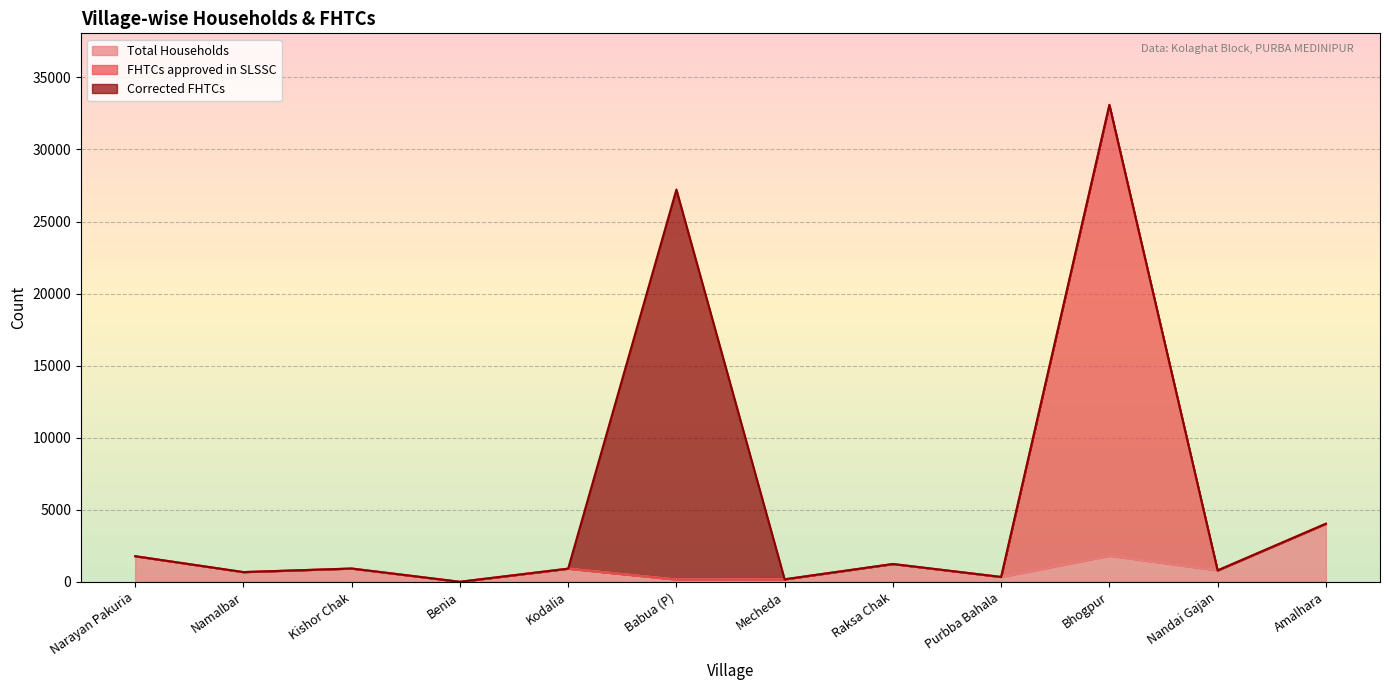

What is the difference between the maximum and second lowest values in the FHTCs approved in SLSSC series?

32940